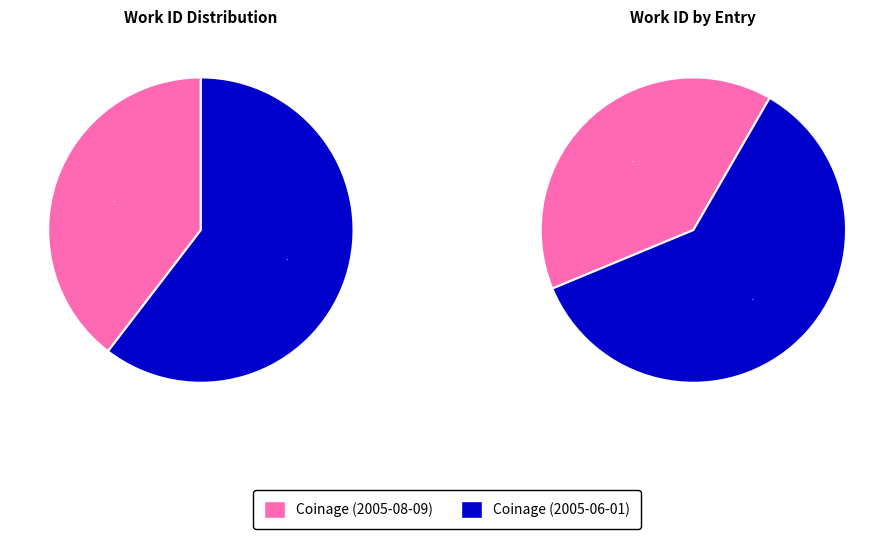

Count the number of slices in the pie.

2